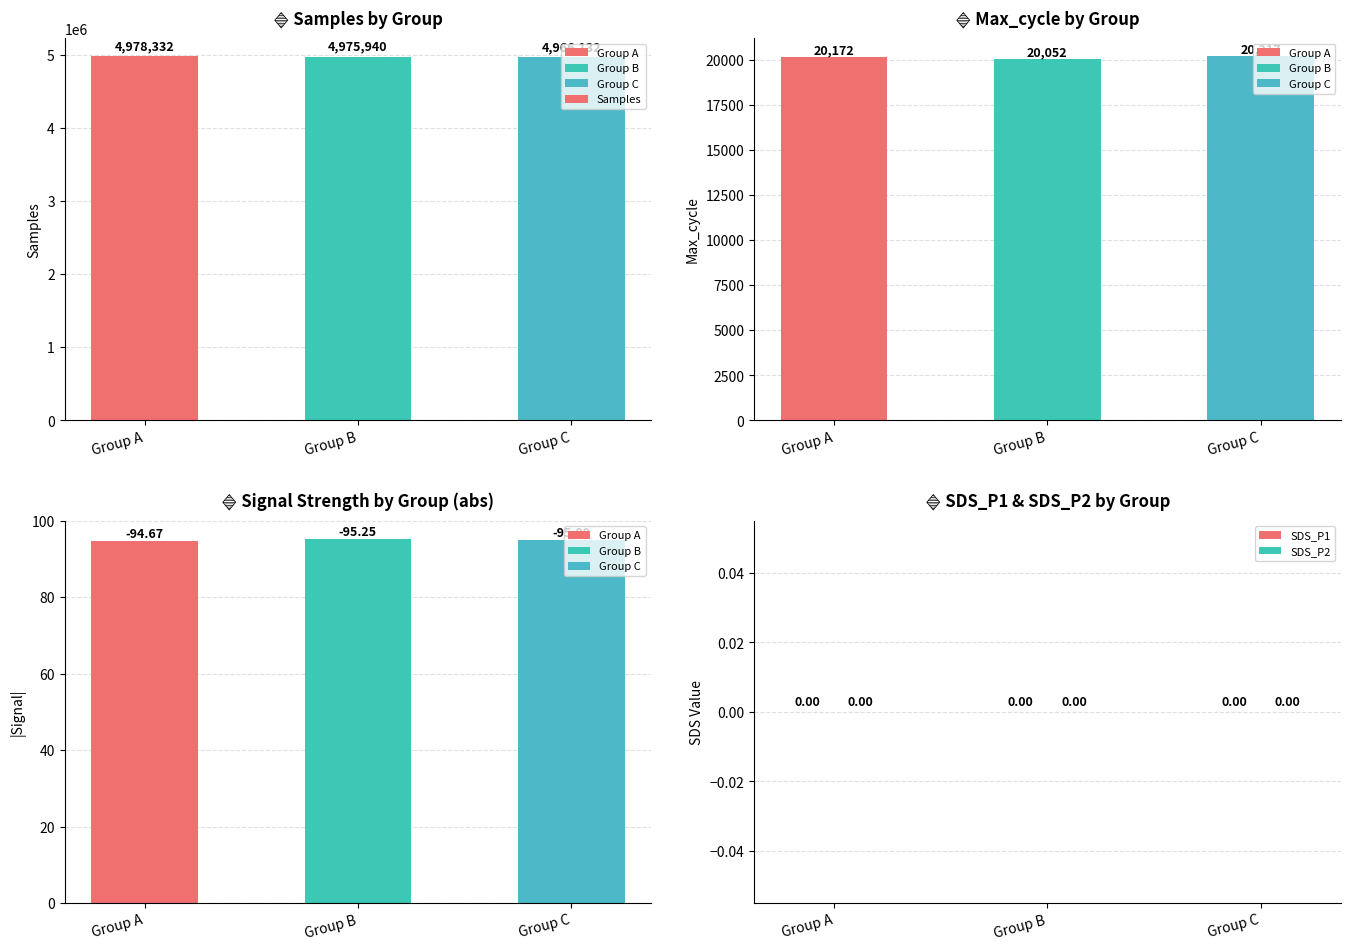

List the labels in order of SDS_P2 value, largest first.

Group A, Group B, Group C